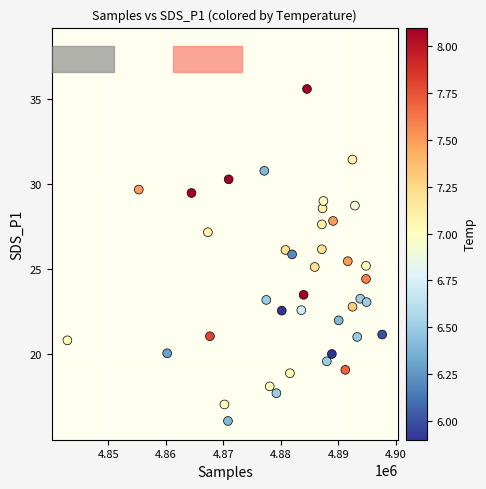

What is the range of Y values (max minus min)?

19.5